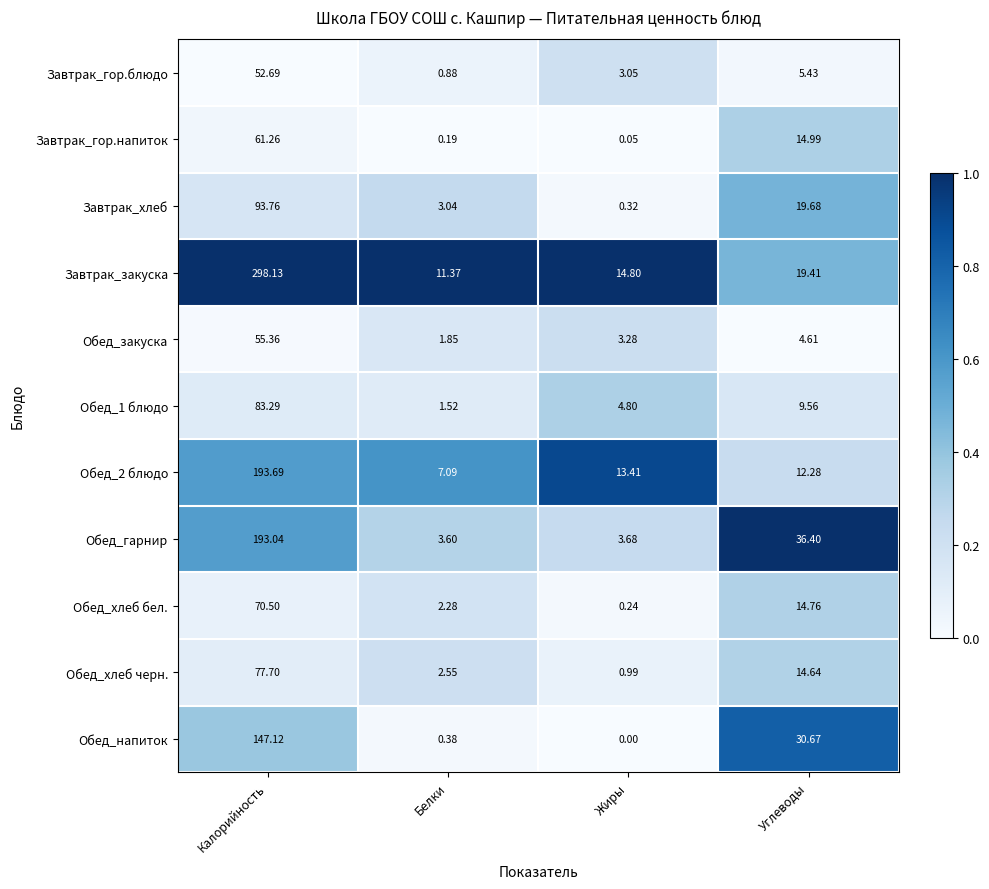

Is the value of Завтрак_закуска at Углеводы greater than the value of Обед_хлеб черн. at Углеводы?

Yes